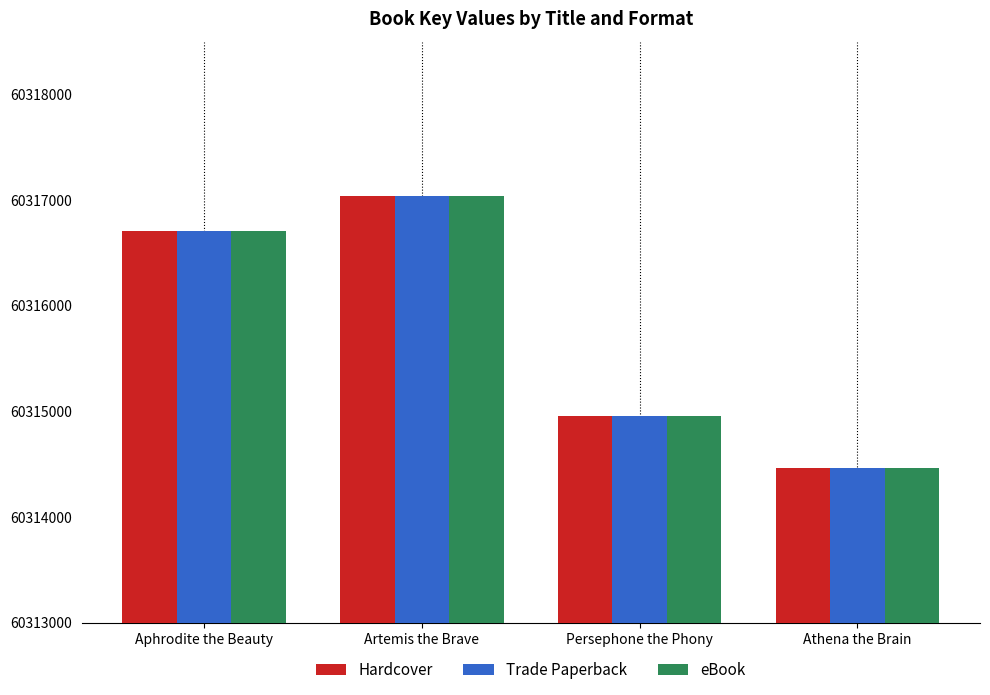

What is the label of the 2nd bar from the right?

Persephone the Phony